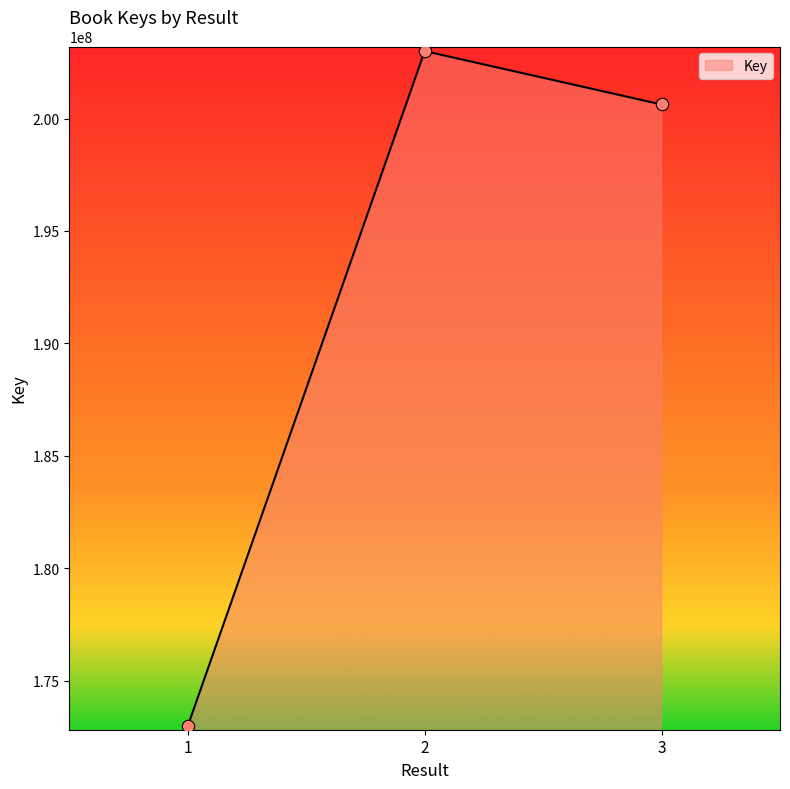

Which has a higher value, 1 or 2?

2